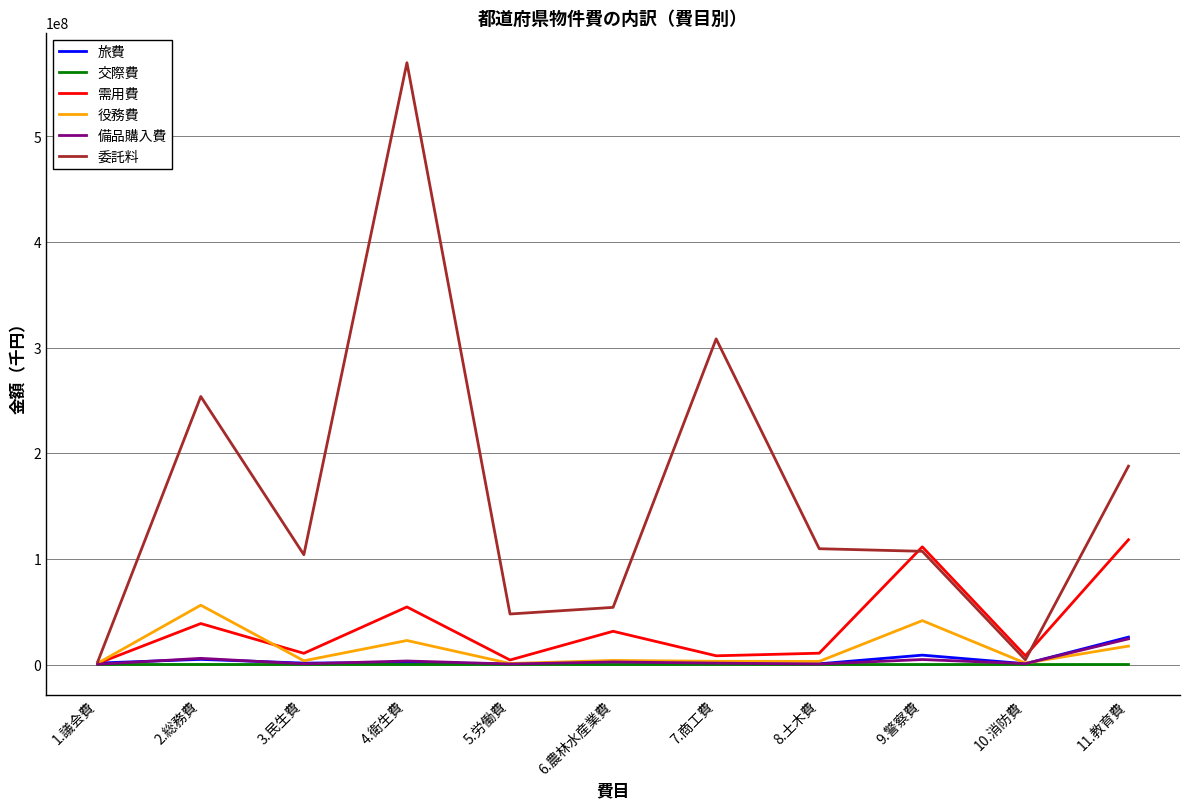

What is the smallest value displayed?

234